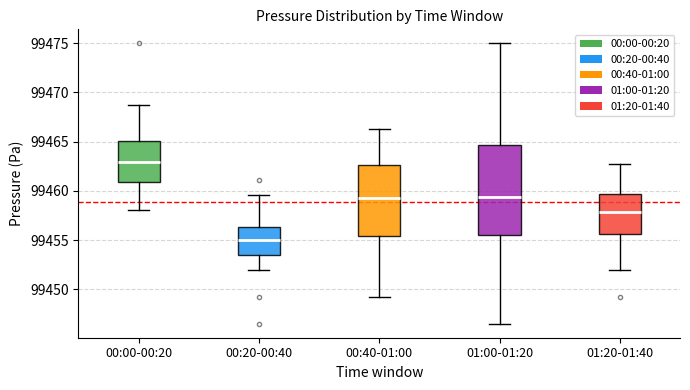

Where is the lower edge of the box for 00:20-00:40 on the y-axis? The values are not printed on the chart, so give them approximately, as read against the axis.

99453.5